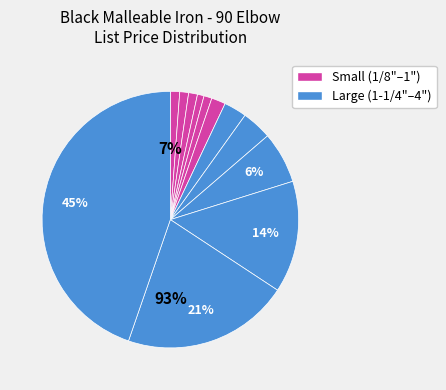

To the nearest percent, what is the average slice percentage?

8%